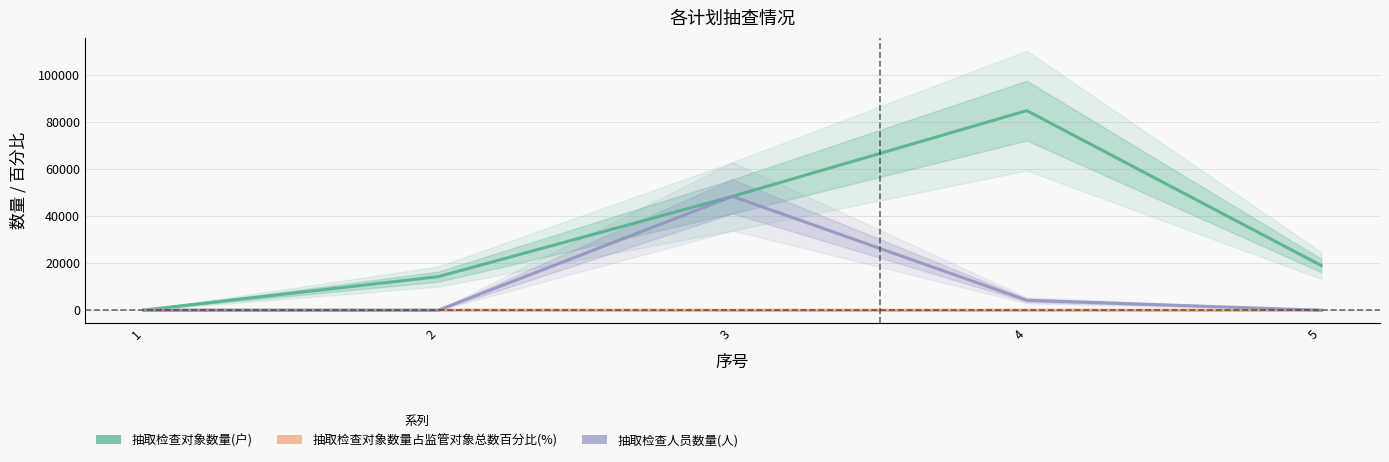

In 抽取检查对象数量占监管对象总数百分比(%), how many points are lower than both neighbors (excluding endpoints)?

1